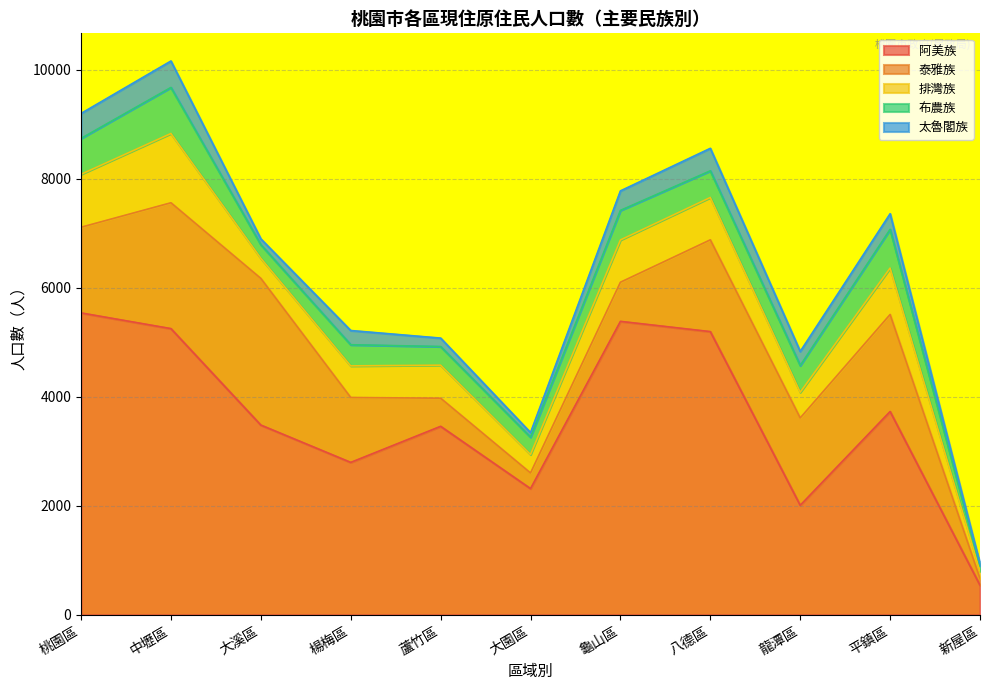

At which category does 太魯閣族 reach its first local peak?

中壢區